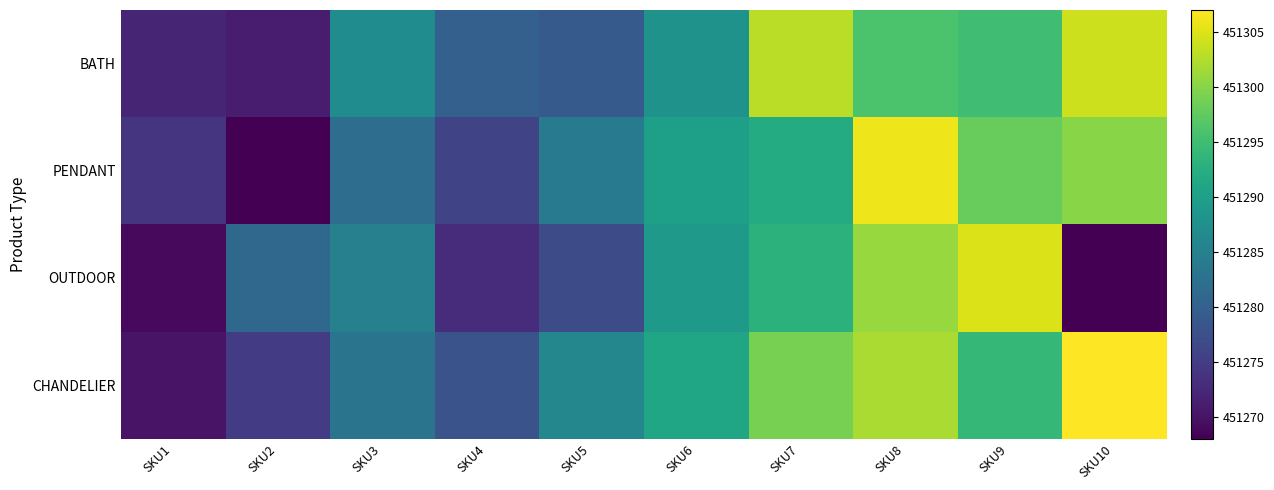

Reading right to left, extract all data points from this chart.

BATH: SKU10=451304	SKU9=451295	SKU8=451296	SKU7=451303	SKU6=451288	SKU5=451279	SKU4=451280	SKU3=451287	SKU2=451271	SKU1=451272
PENDANT: SKU10=451300	SKU9=451298	SKU8=451306	SKU7=451292	SKU6=451290	SKU5=451284	SKU4=451276	SKU3=451282	SKU2=451268	SKU1=451274
OUTDOOR: SKU10=451268	SKU9=451305	SKU8=451301	SKU7=451293	SKU6=451289	SKU5=451277	SKU4=451273	SKU3=451285	SKU2=451281	SKU1=451269
CHANDELIER: SKU10=451307	SKU9=451294	SKU8=451302	SKU7=451299	SKU6=451291	SKU5=451286	SKU4=451278	SKU3=451283	SKU2=451275	SKU1=451270